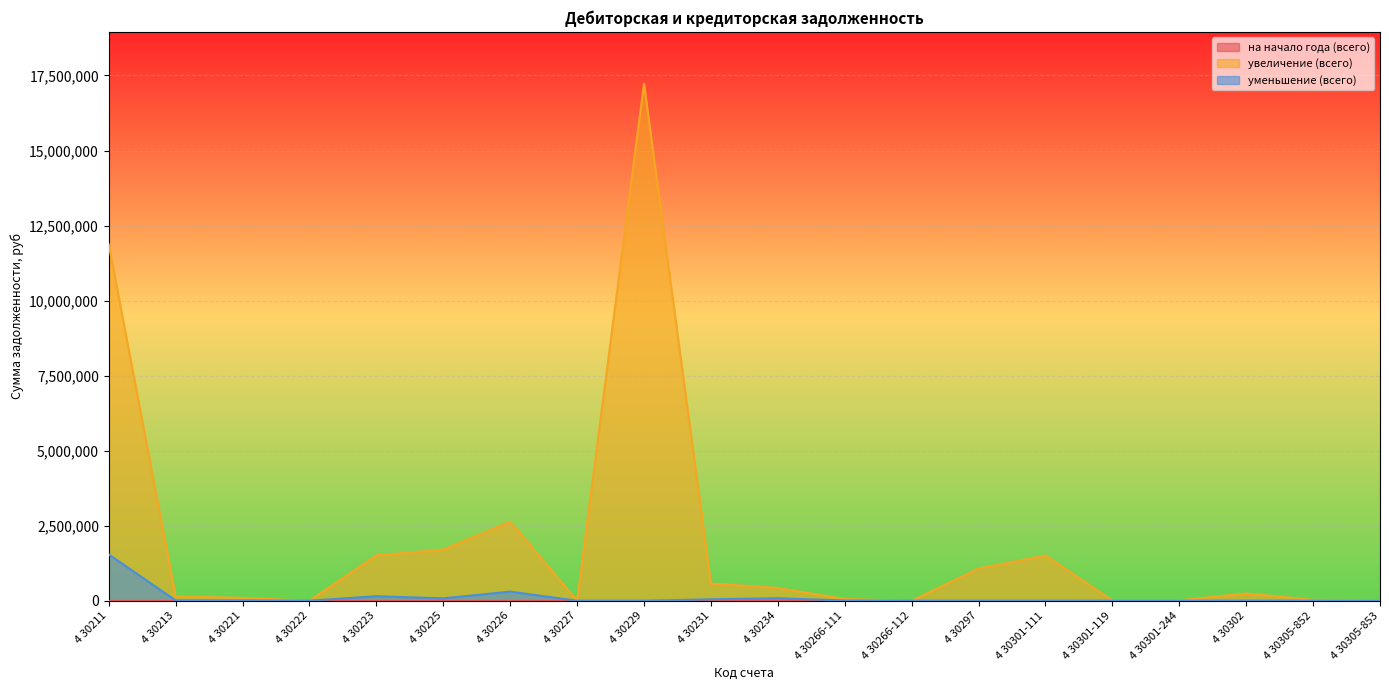

Is the value of увеличение (всего) at 4 30301-111 greater than the value of уменьшение (всего) at 4 30213?

Yes